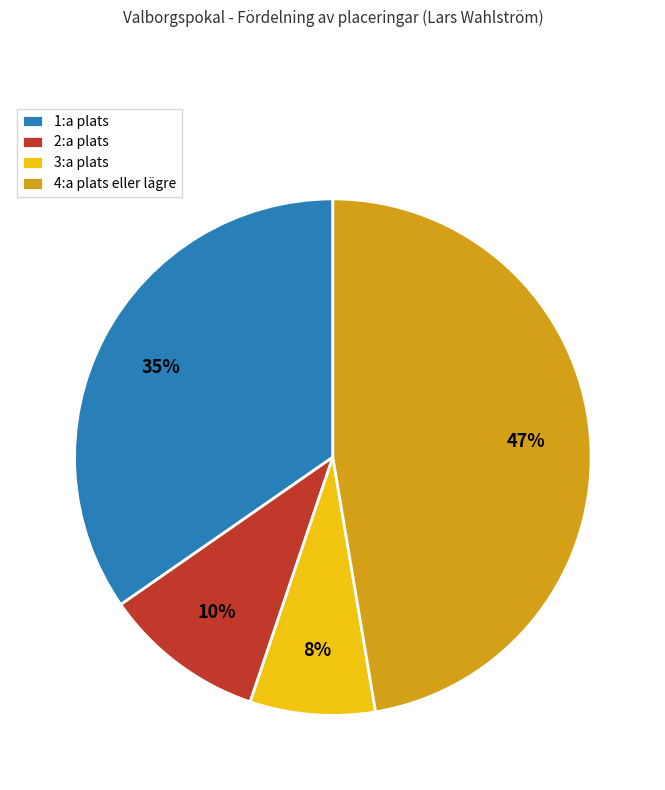

Is 3:a plats the majority of the pie?

No